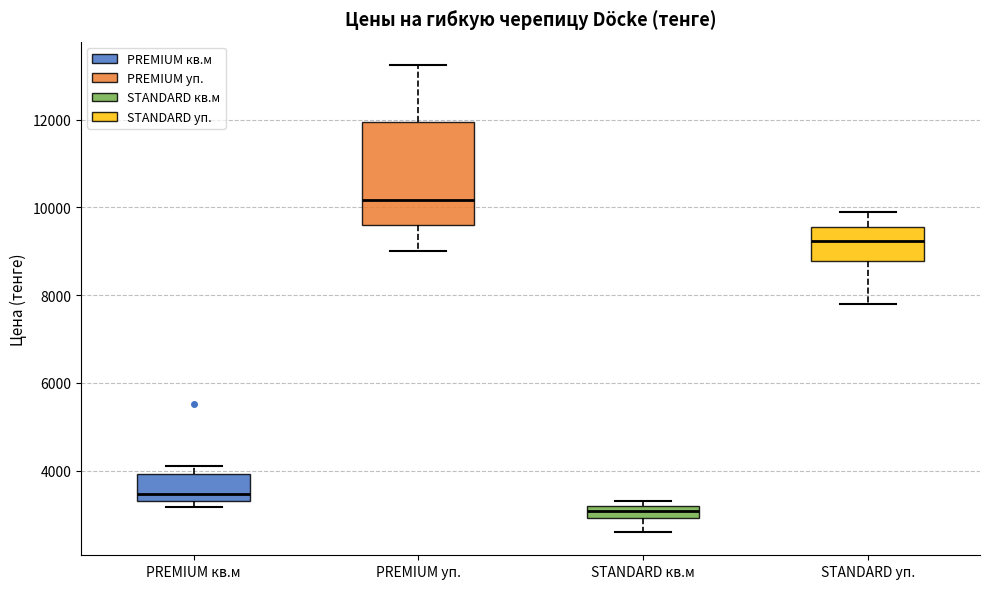

Which box has the highest median line?

PREMIUM уп.